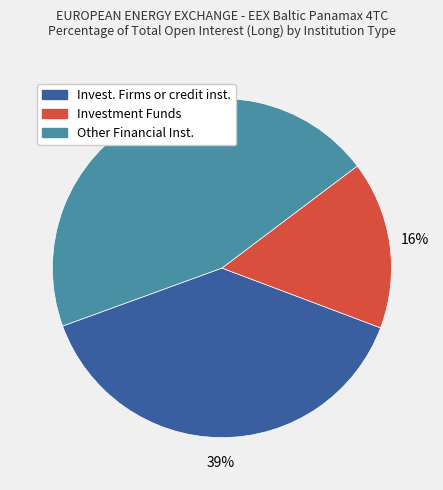

Does any single category account for the majority?

No